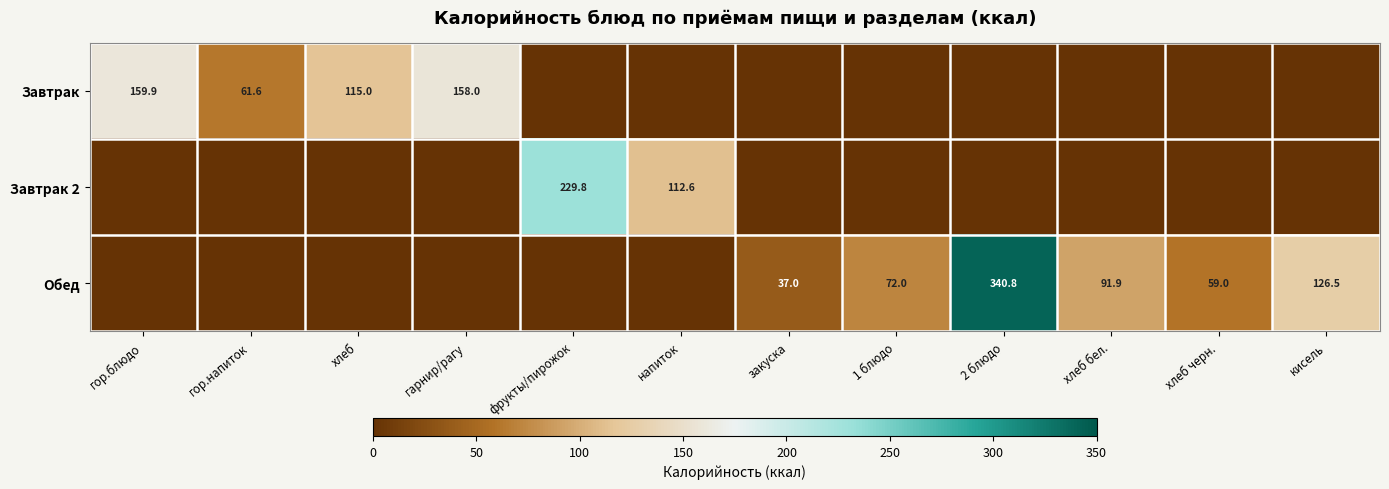

Is it true that Обед equals 20.5 at хлеб бел.?

False